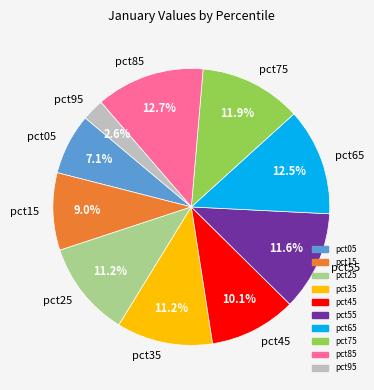

Which slice is the smallest?

pct95